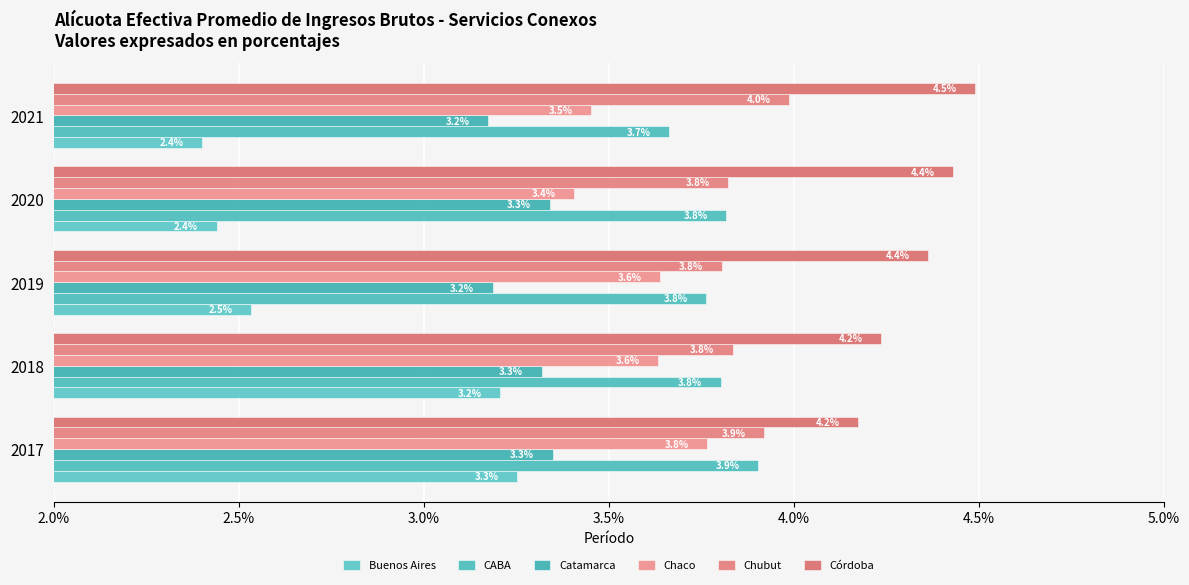

At which label does Chaco reach its minimum?

2020